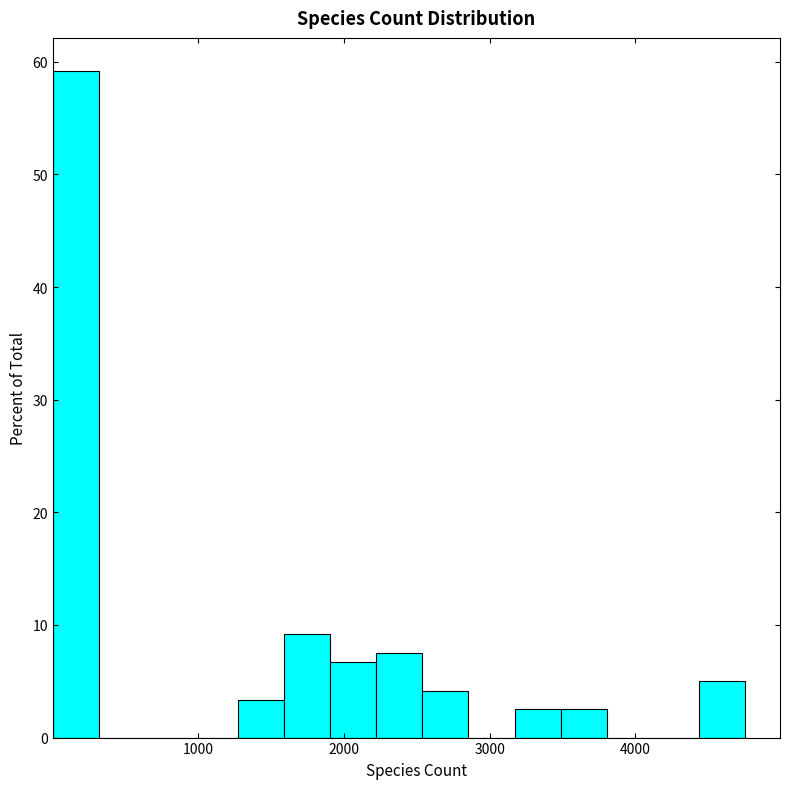

Read against the x-axis, roughly where is the centre of the tallest bar?

200